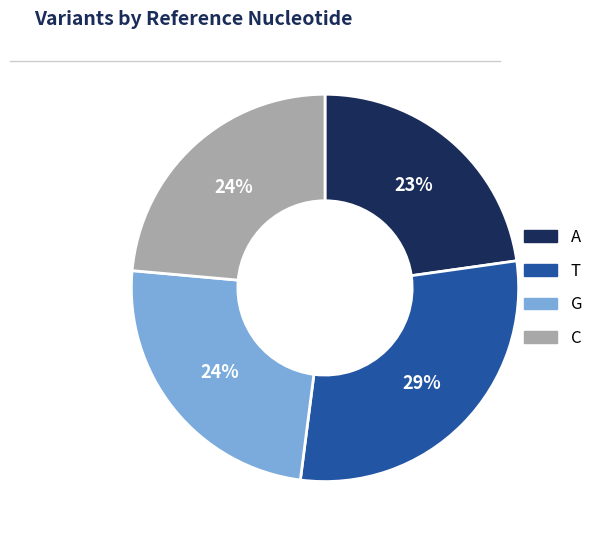

Does A represent more than half of the total?

No